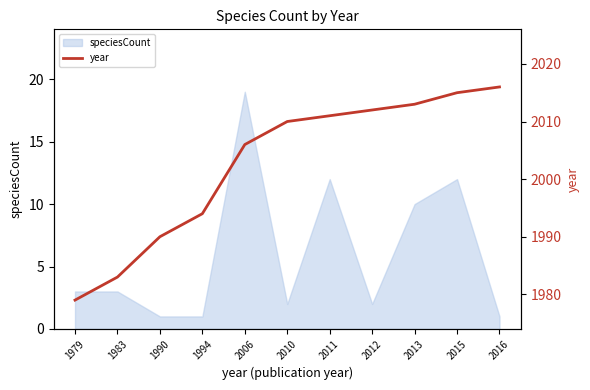

How many categories are shown in the chart?

11